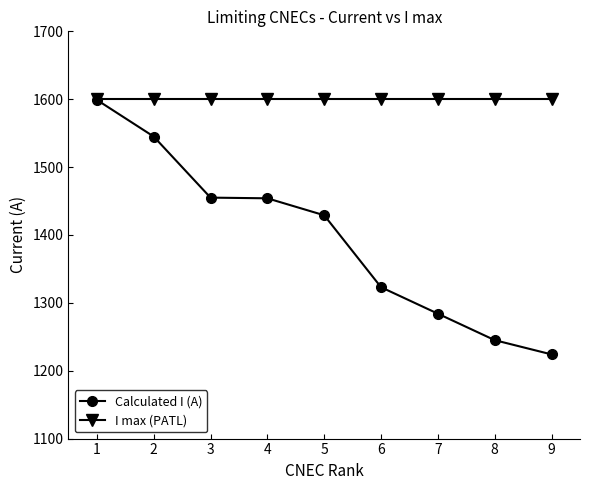

What is the minimum value for Calculated I (A)?

1224